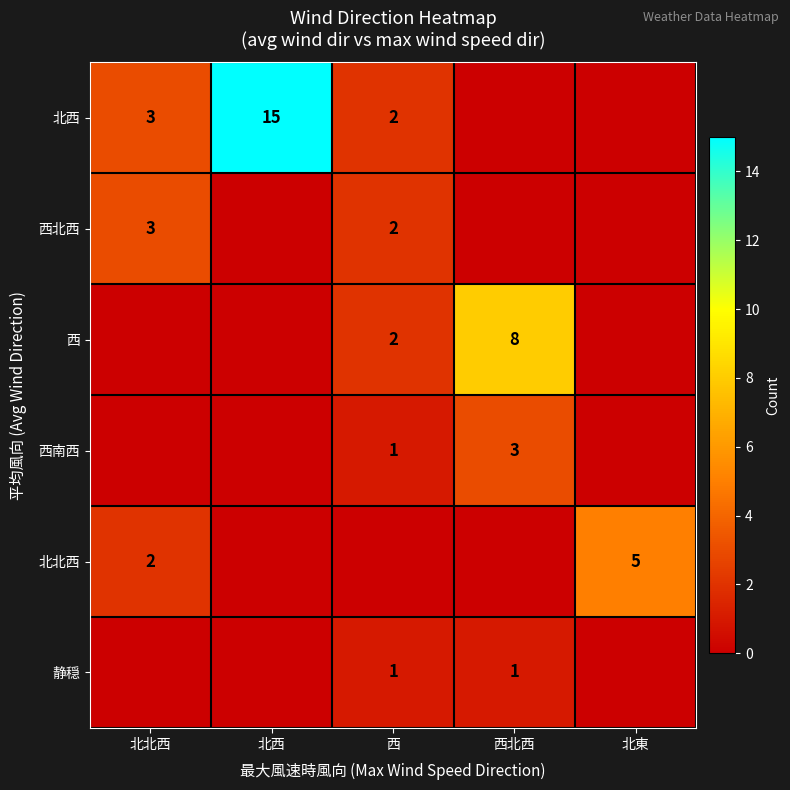

At which category is the sum across all series the highest?

北西